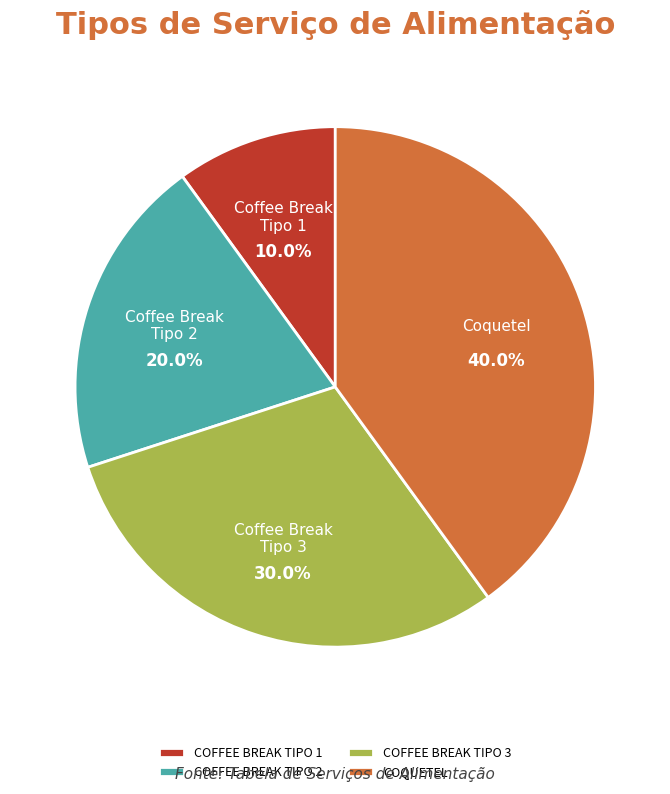

True or false: COQUETEL accounts for 40% of the total.

True